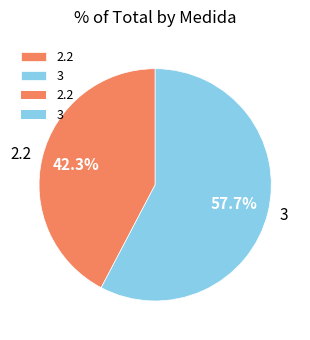

To the nearest percent, what percentage of the pie is 2.2?

42%